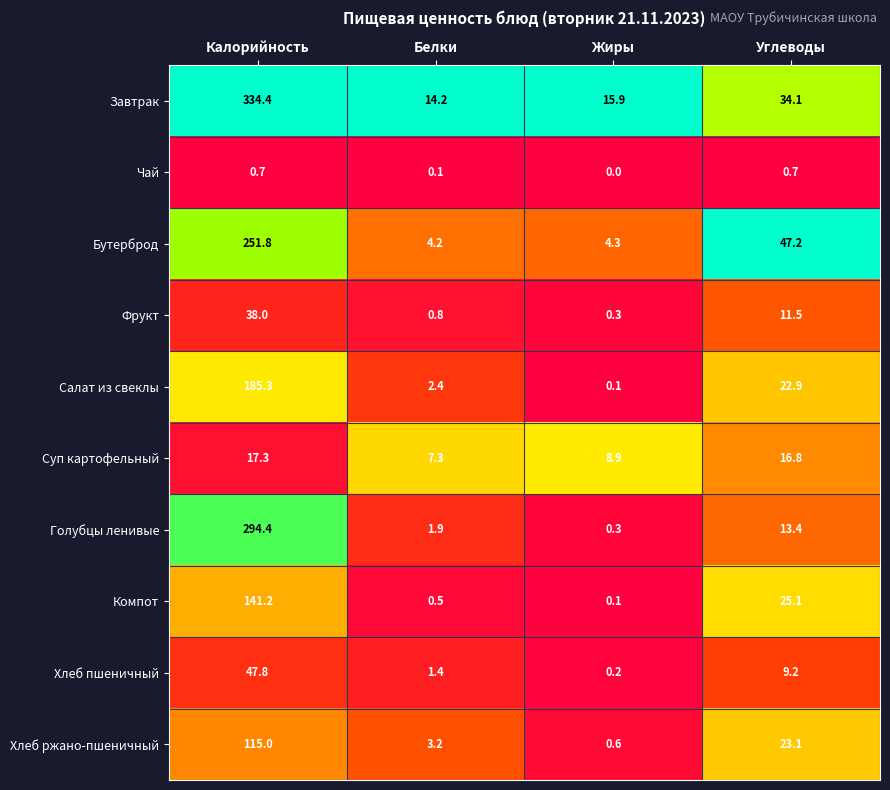

What is the maximum value shown in the chart?

334.4